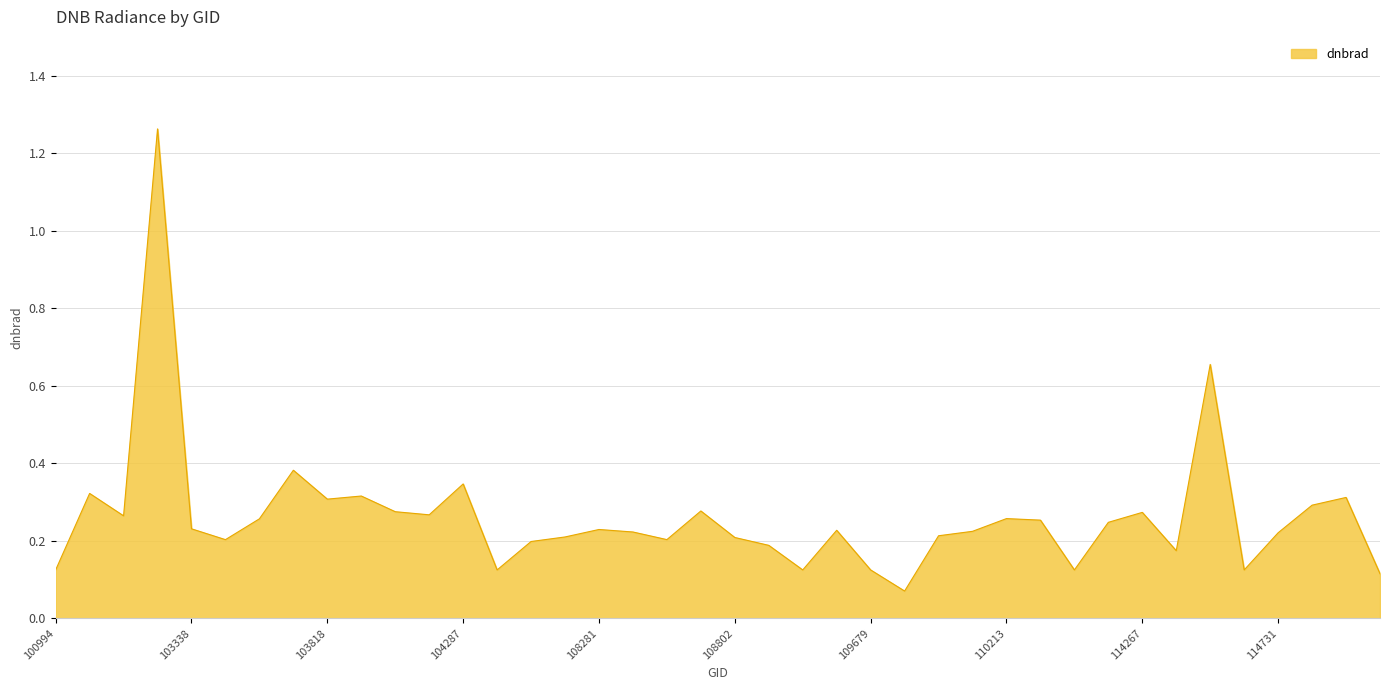

What is the difference between the maximum and minimum values?

1.2